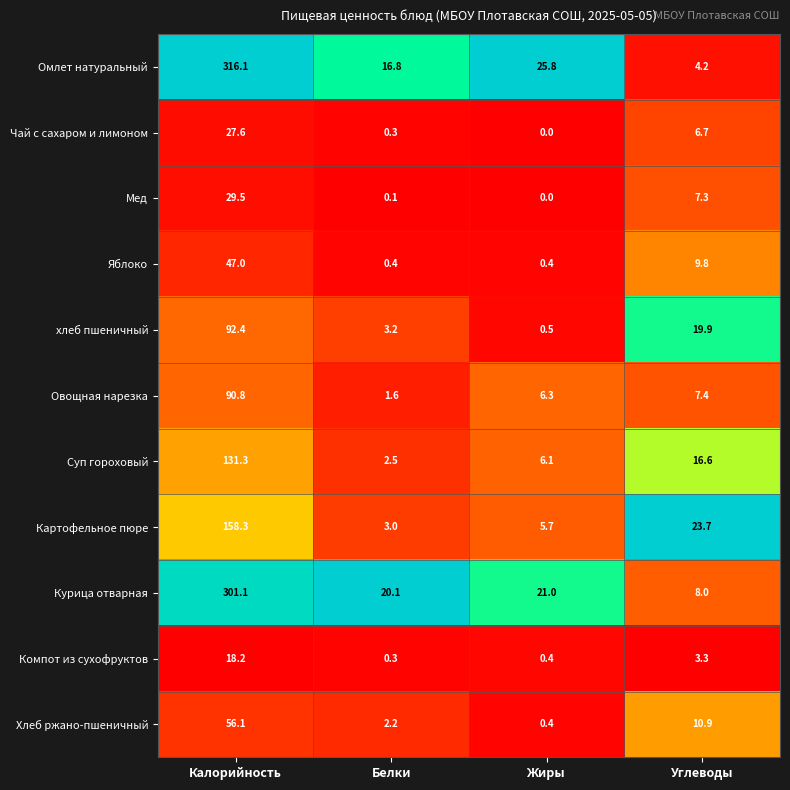

Which series has the largest range (max minus min)?

Омлет натуральный